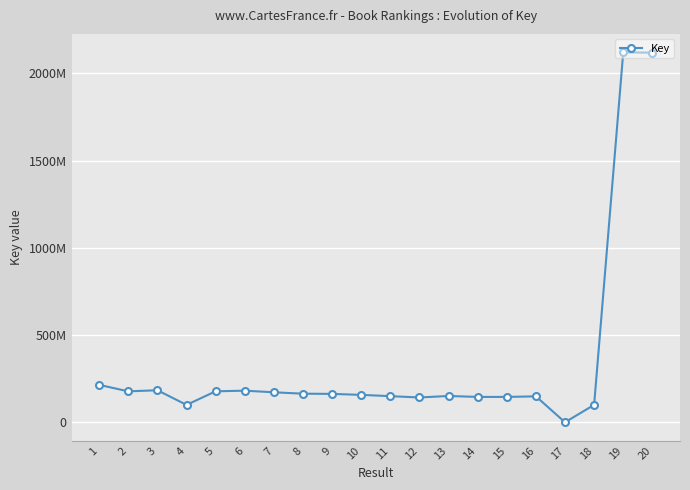

Reading left to right, extract all data points from this chart.

215295875	178346215	184527199	100696264	178470557	182140450	172865034	164889795	163702599	158064178	150768876	143158199	151786630	146338277	146338946	149613458	1136518	100767687	2120241751	2118604527